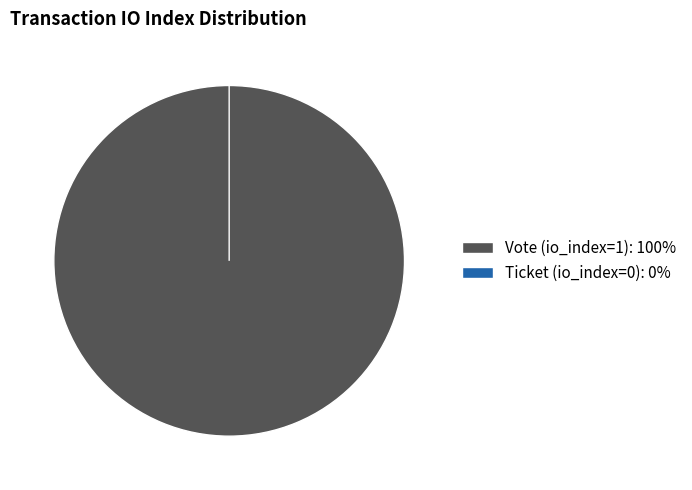

To the nearest percent, what is the average slice percentage?

50%